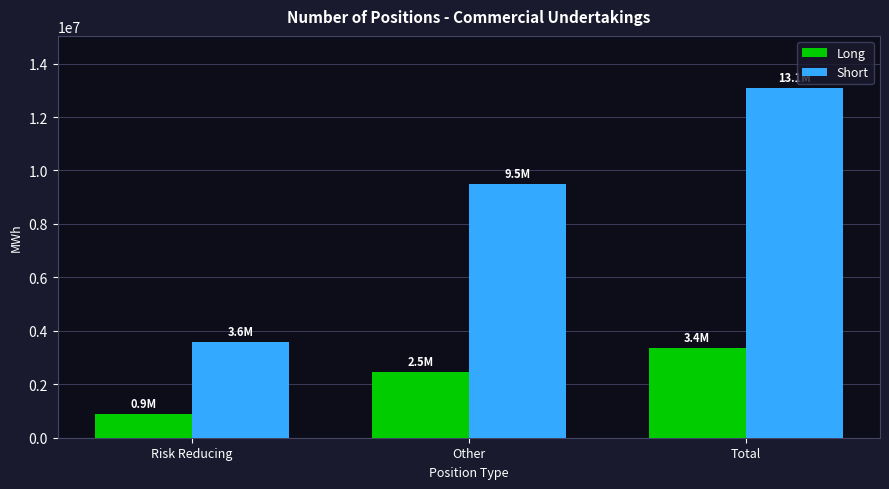

How many bars are there in total?

6